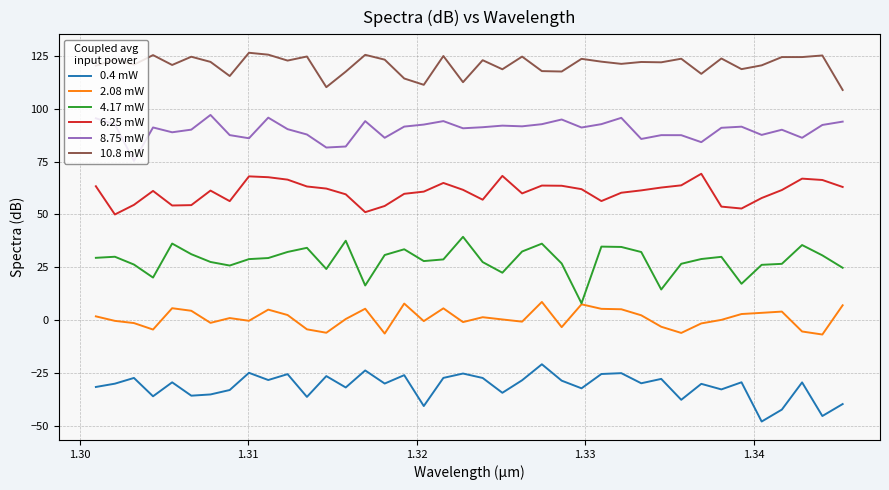

Rank the series by their maximum value, from lowest to highest.

0.4 mW, 2.08 mW, 4.17 mW, 6.25 mW, 8.75 mW, 10.8 mW